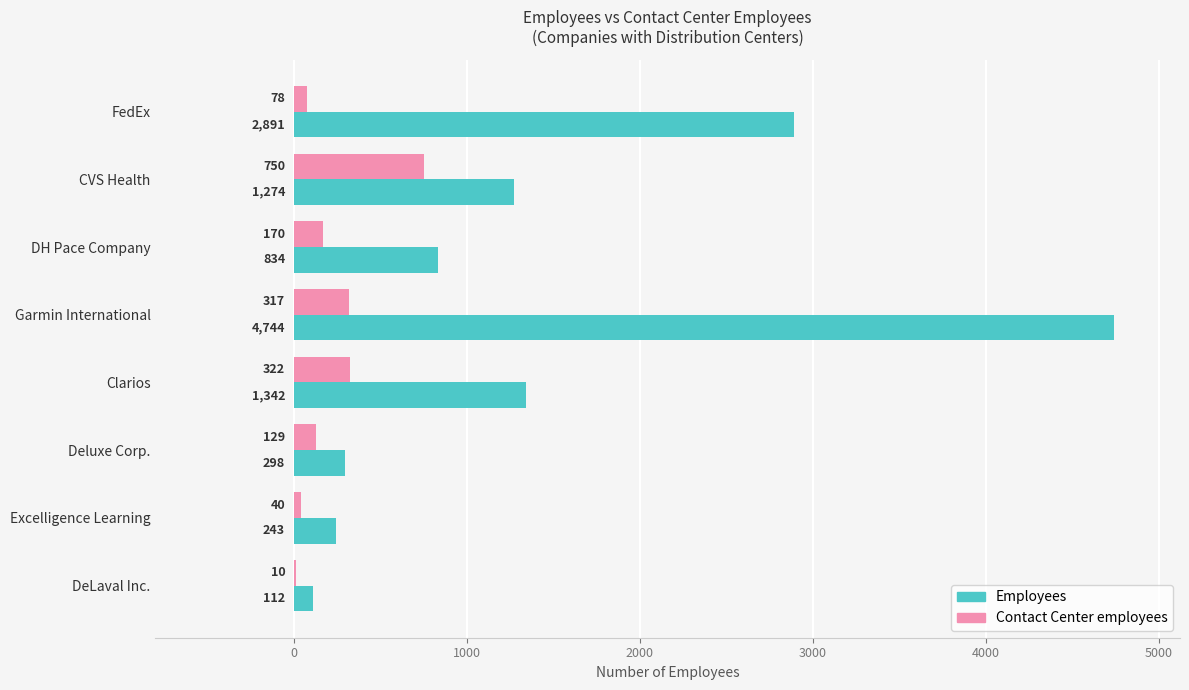

Is the value of Employees at DH Pace Company greater than the value of Contact Center employees at DH Pace Company?

Yes